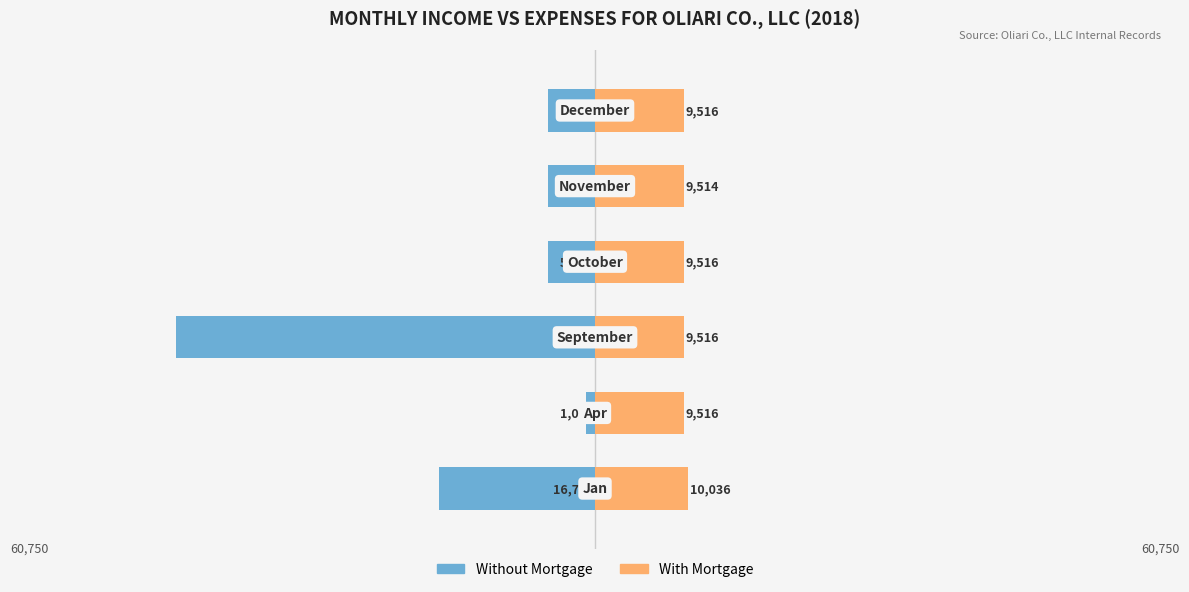

Reading left to right, transcribe all the data shown in this chart.

Without Mortgage: 0=-16700.0	1=-1000.0	2=-45000.0	3=-5000.0	4=-5000.0	5=-5000.0
With Mortgage: 0=10036.3	1=9516.3	2=9516.3	3=9516.3	4=9514.3	5=9516.2